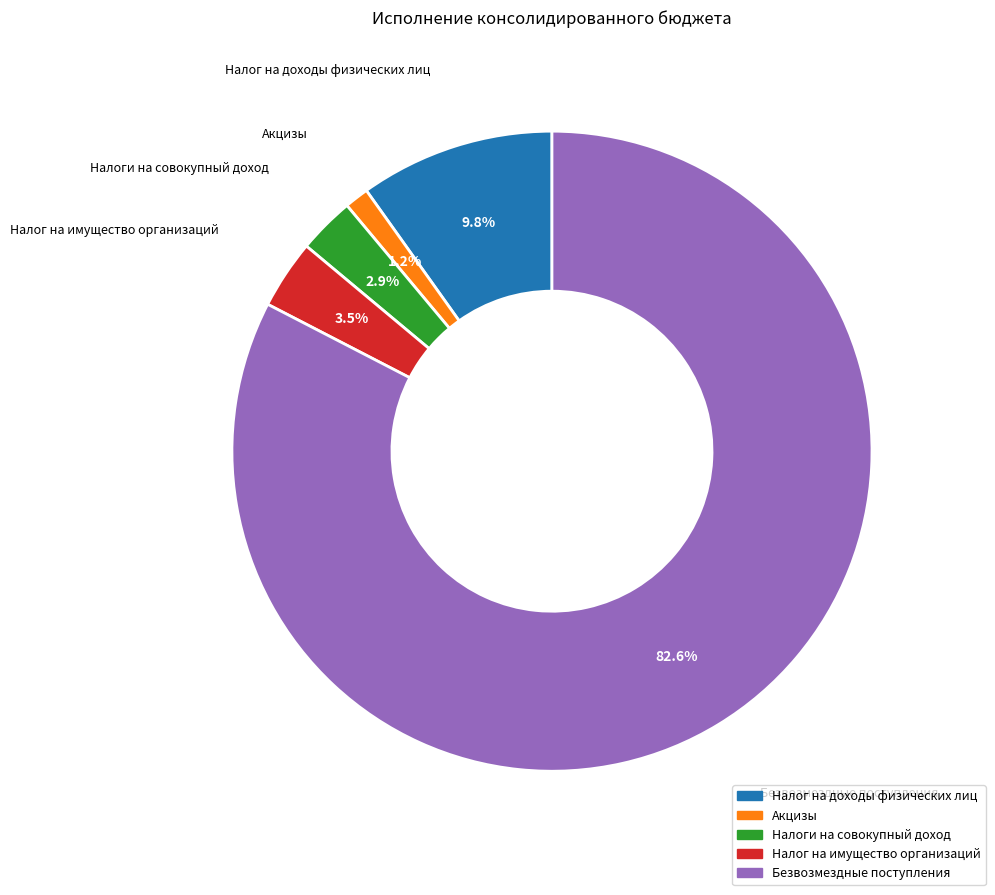

Does any single category account for the majority?

Yes